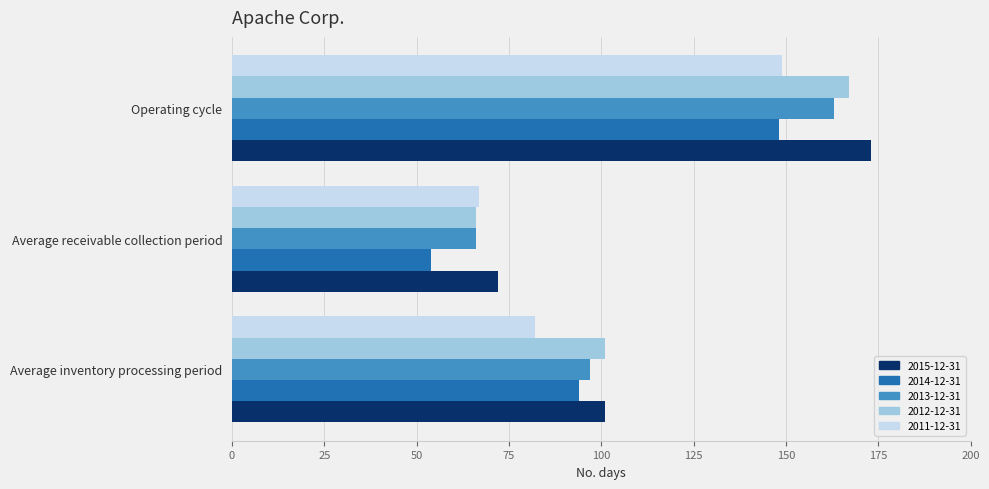

List the labels in order of 2015-12-31 value, largest first.

Operating cycle, Average inventory processing period, Average receivable collection period